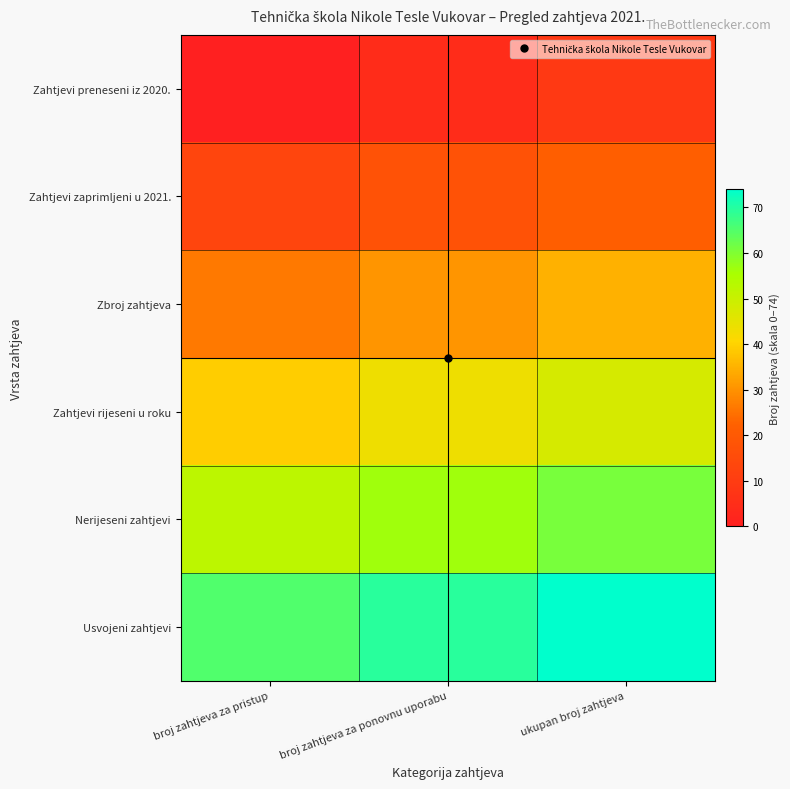

What is the total value across all series at broj zahtjeva za ponovnu uporabu?

222.0